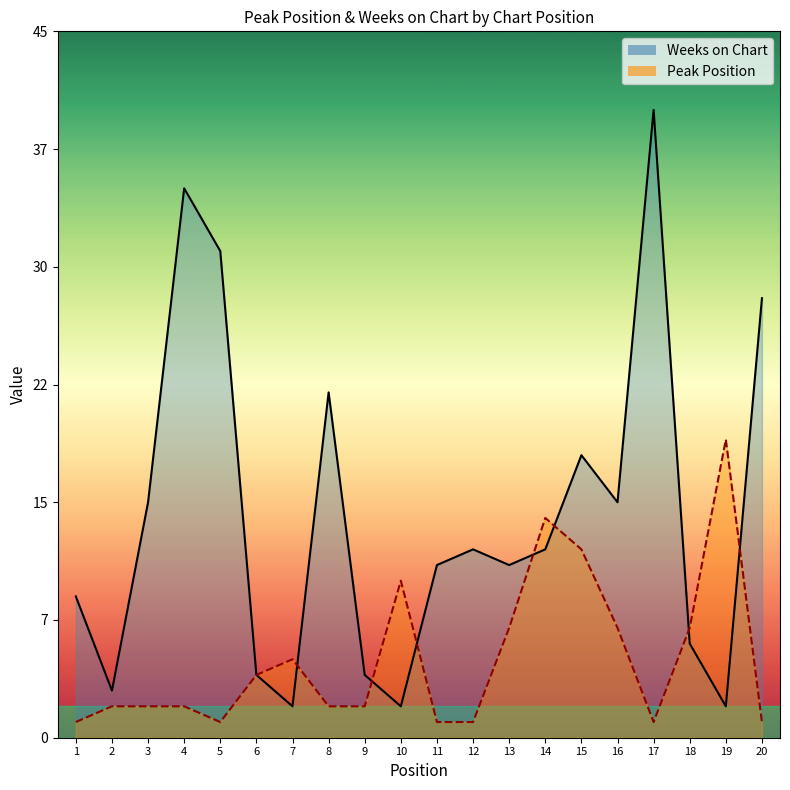

What is the difference between the highest and lowest values at 11?

10